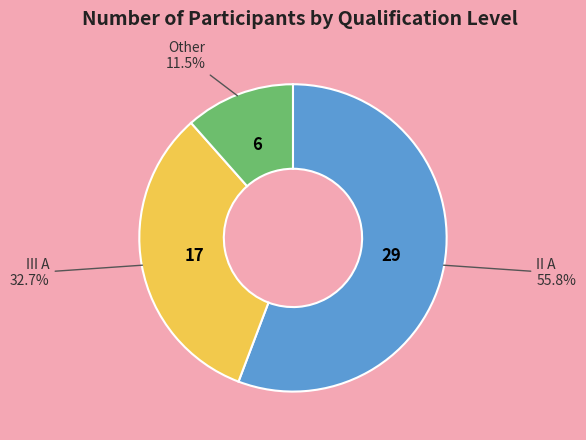

To the nearest percent, what is the average slice percentage?

33%